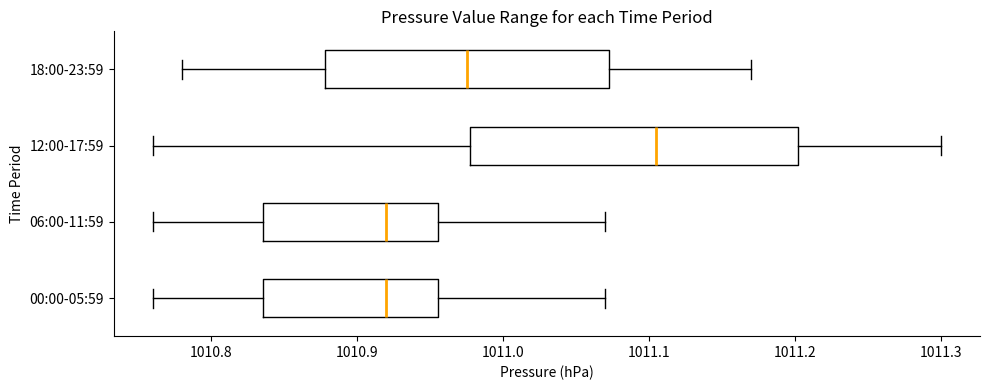

Where does the left whisker of the box for 18:00-23:59 end on the x-axis? The values are not printed on the chart, so give them approximately, as read against the axis.

1010.78